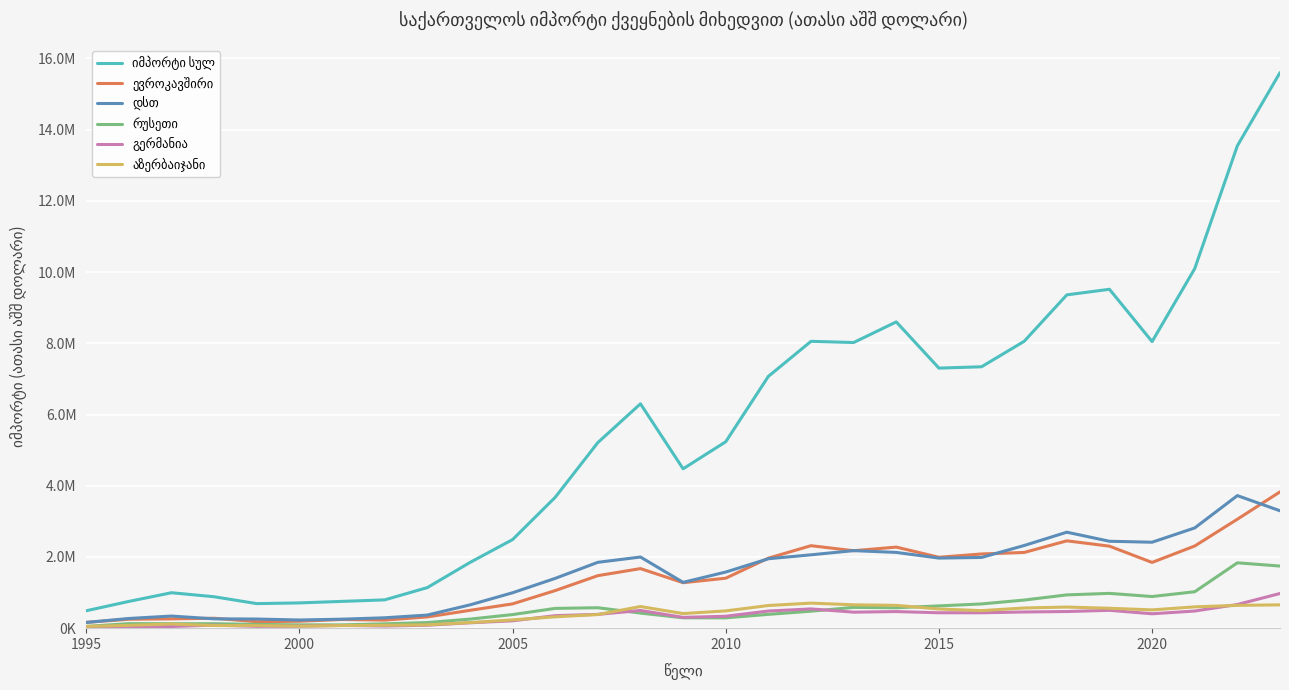

Does the chart display data point markers on the line(s)?

No